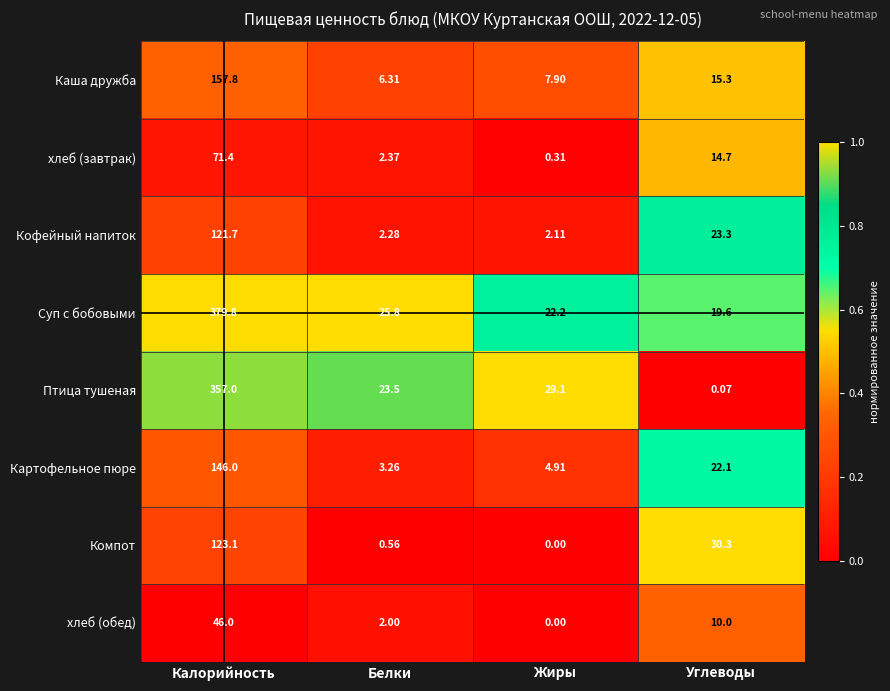

Rank the series by their maximum value, from highest to lowest.

Суп с бобовыми, Птица тушеная, Каша дружба, Картофельное пюре, Компот, Кофейный напиток, хлеб (завтрак), хлеб (обед)